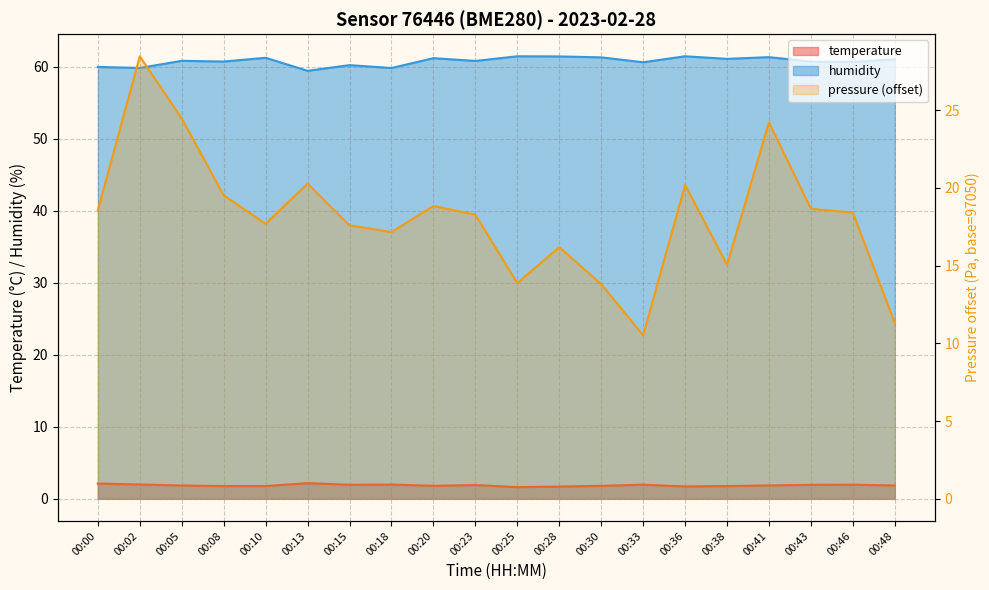

What is the difference between the temperature values at 00:28 and 00:18?

0.3